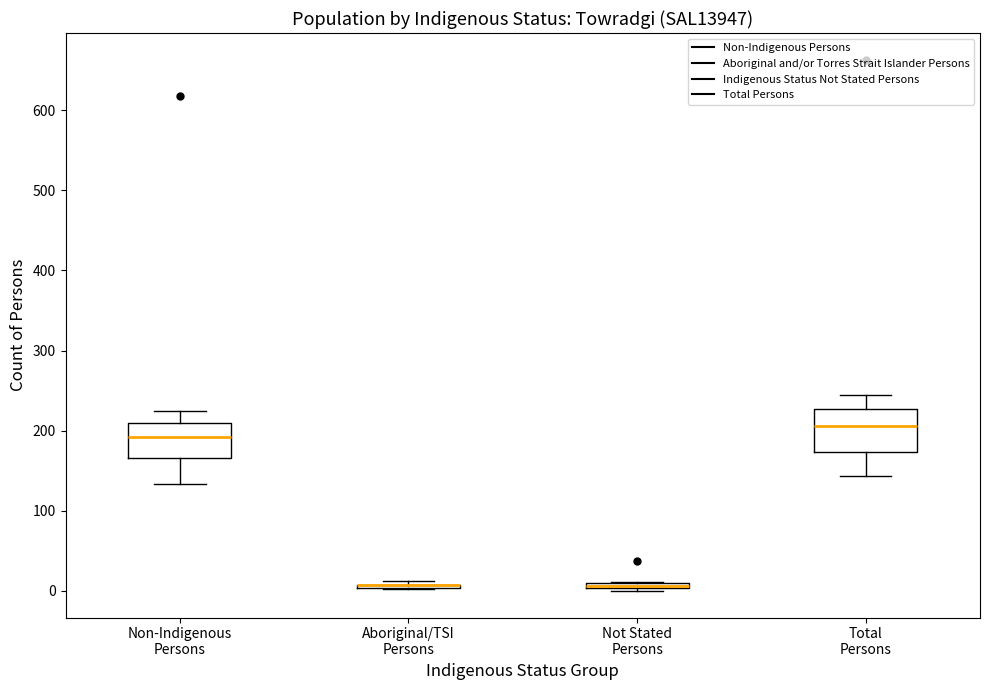

Comparing the boxes themselves (not the whiskers), which one is the tallest?

Total Persons